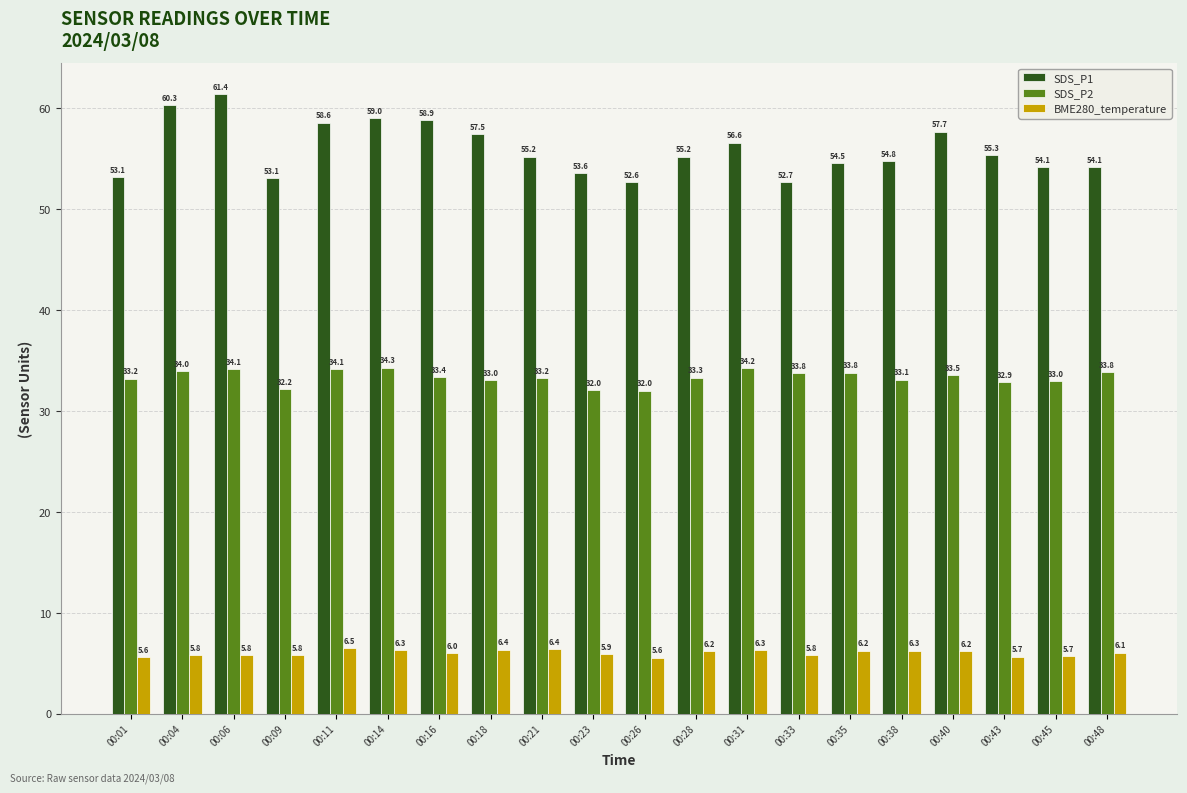

What is the sum of the SDS_P2 values at 00:18 and 00:31?

67.3